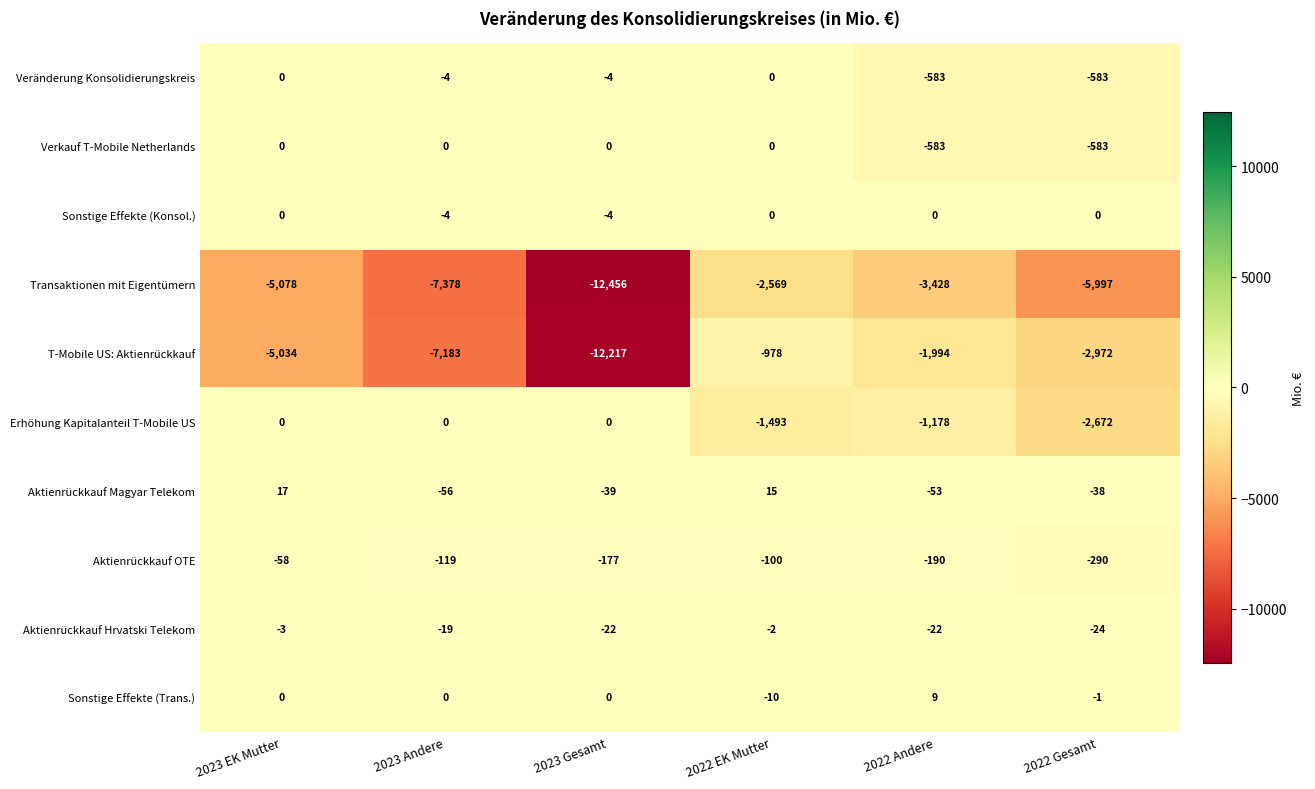

List the labels in order of Transaktionen mit Eigentümern value, smallest first.

2023 Gesamt, 2023 Andere, 2022 Gesamt, 2023 EK Mutter, 2022 Andere, 2022 EK Mutter